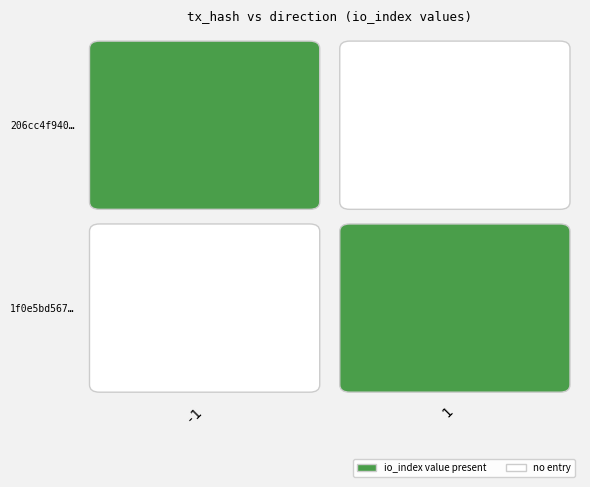

Rank the series by their maximum value, from highest to lowest.

206cc4f94012f4116478146956bd2c640d53400, 1f0e5bd56786ce349b9aca29957f5e305c14c91